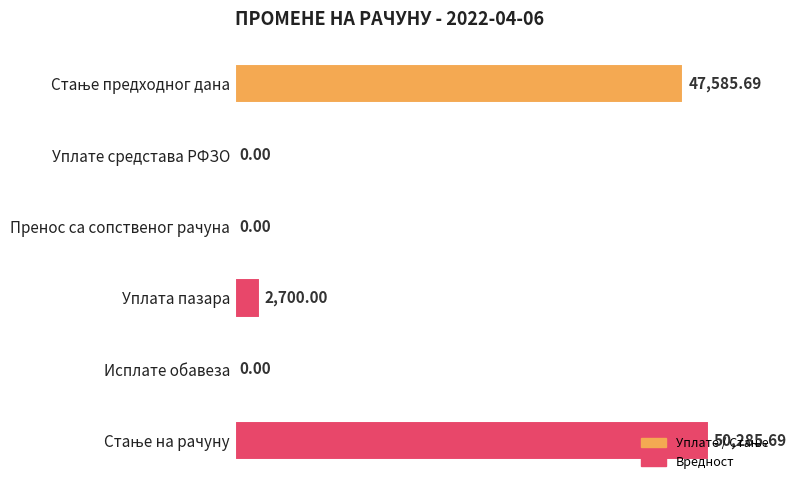

At which label is the value closest to 25142?

Уплата пазара